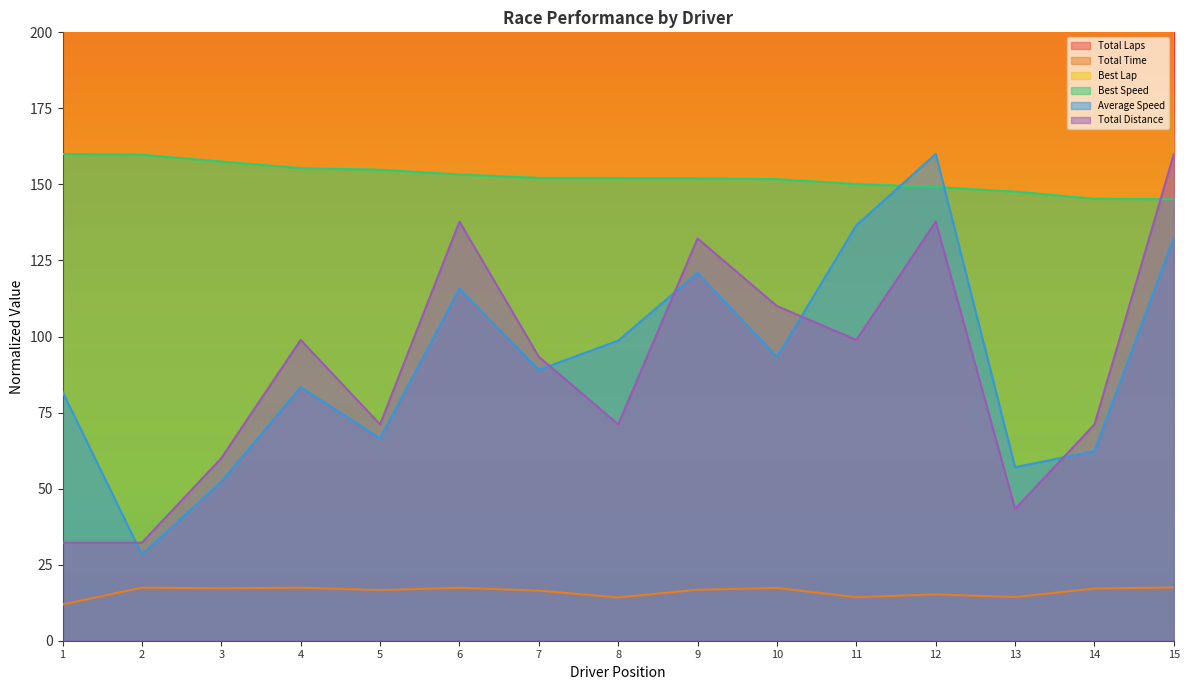

Is it true that Total Distance equals 137.8 at 6?

True